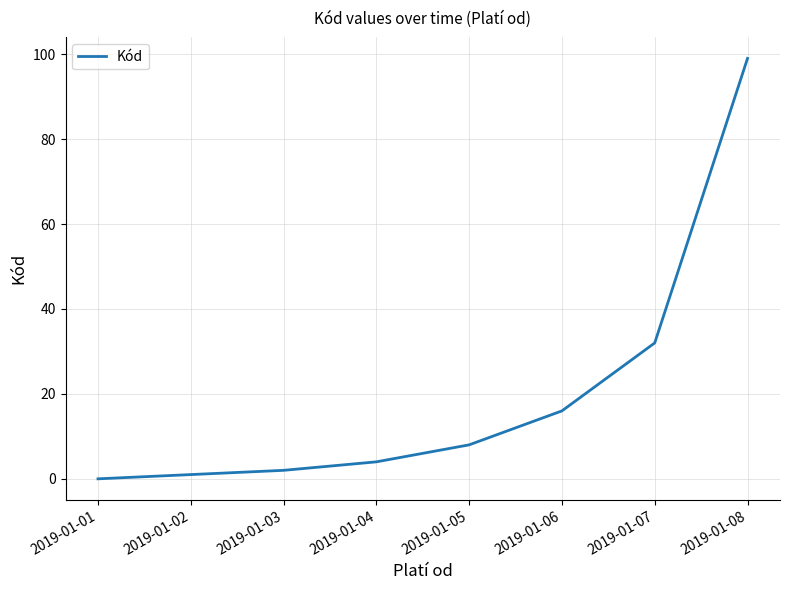

List the labels in order of value, largest first.

2019-01-08, 2019-01-07, 2019-01-06, 2019-01-05, 2019-01-04, 2019-01-03, 2019-01-02, 2019-01-01